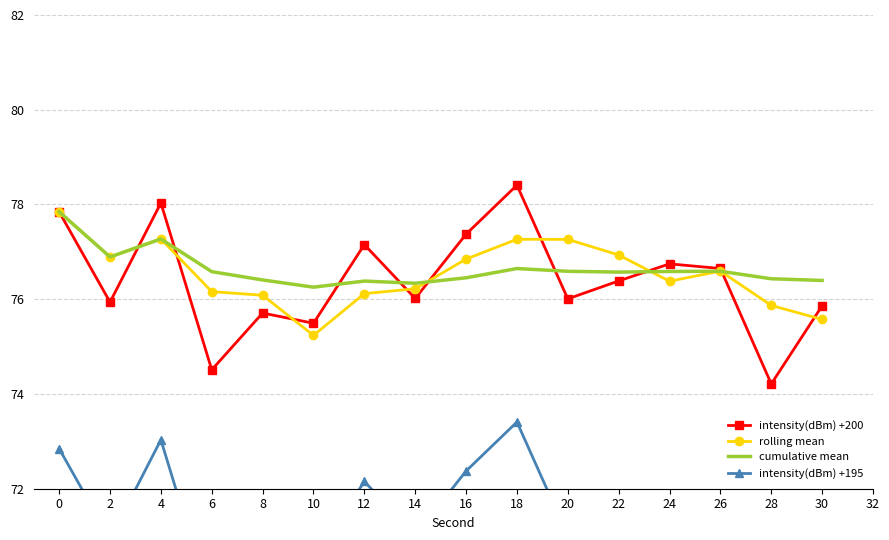

True or false: rolling mean and intensity(dBm) +195 cross at least once.

False